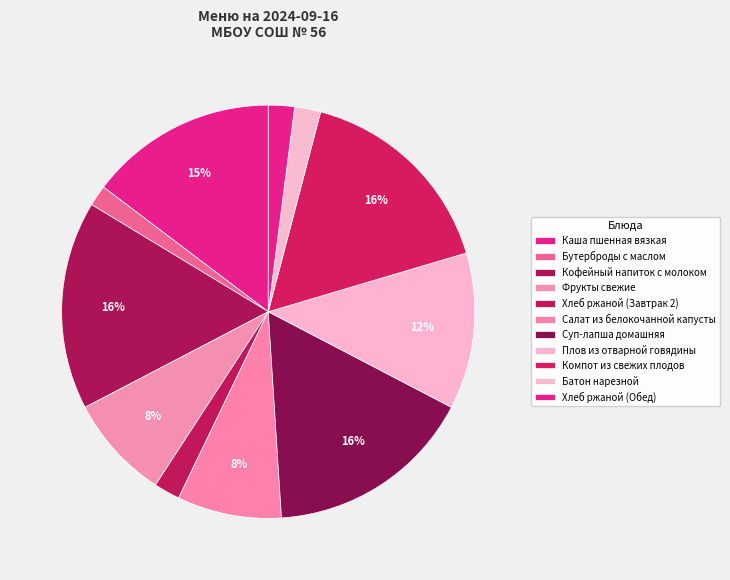

What percentage is the Салат из белокочанной капусты slice, to the nearest percent?

8%